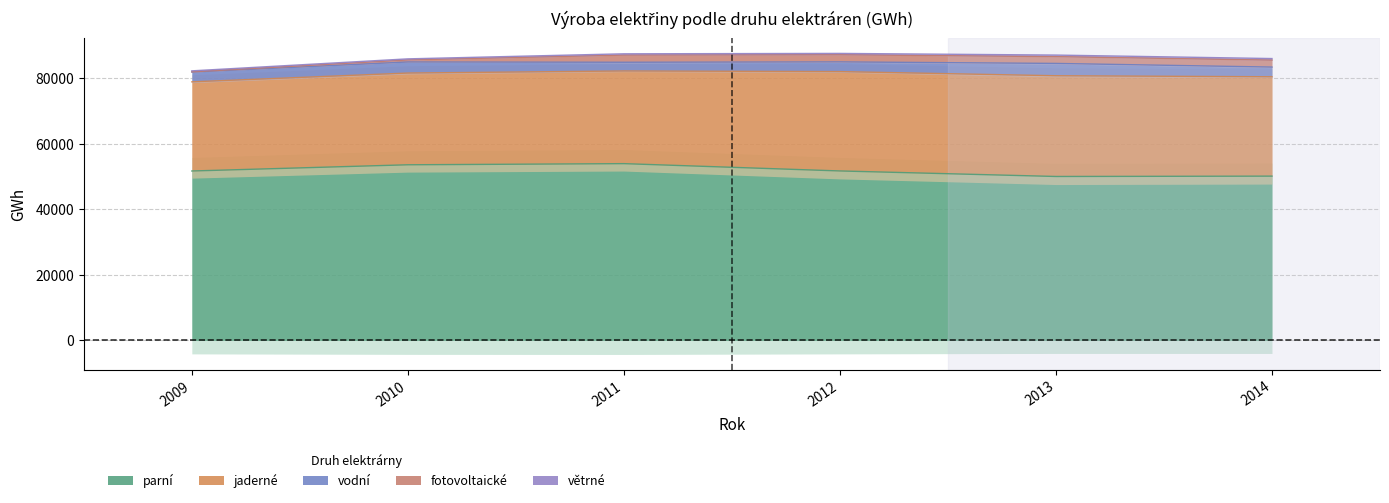

Between 2013 and 2014, which series saw the biggest shift?

vodní